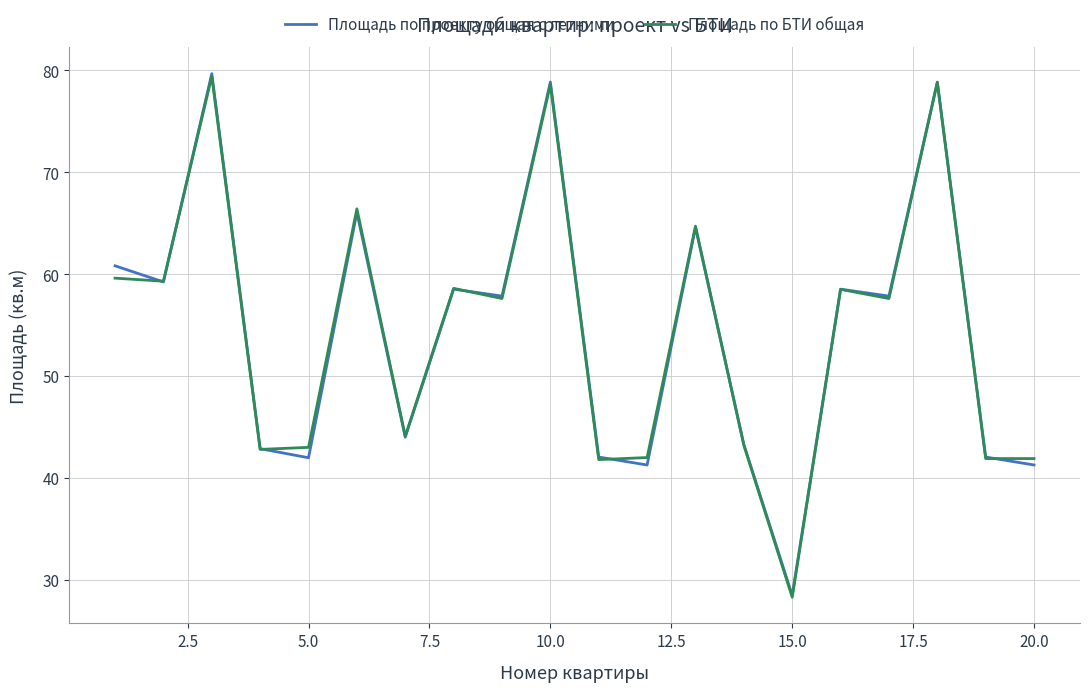

What is the greatest value displayed?

79.7